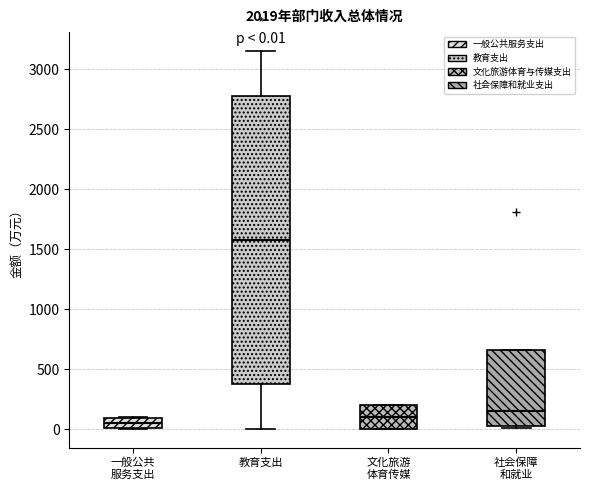

Which box's median line is the lowest?

一般公共 服务支出